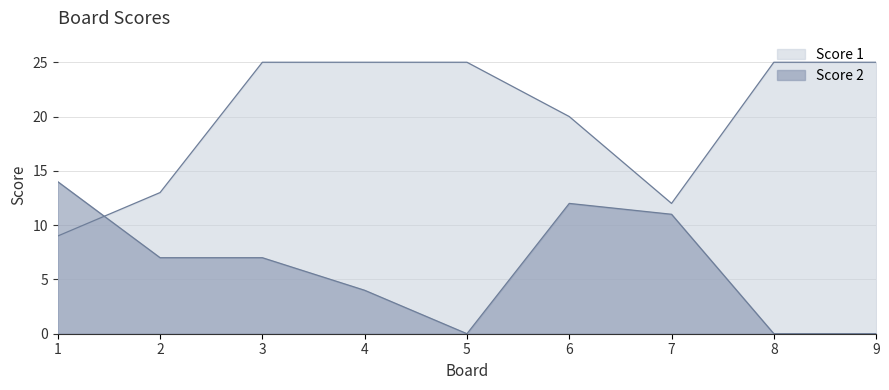

What is the maximum value for Score 2?

14